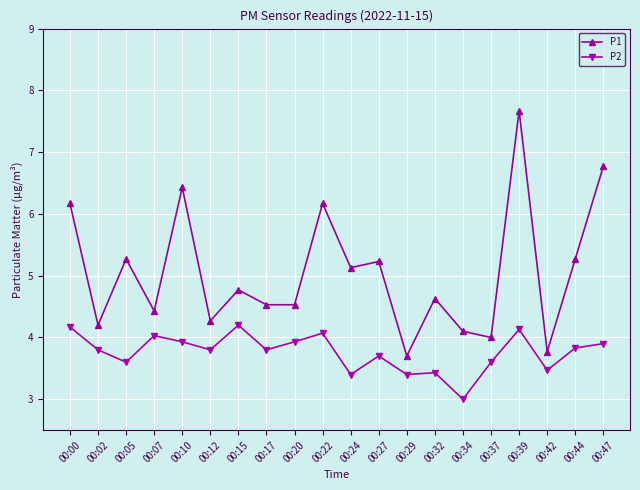

Count the number of data series in this chart.

2